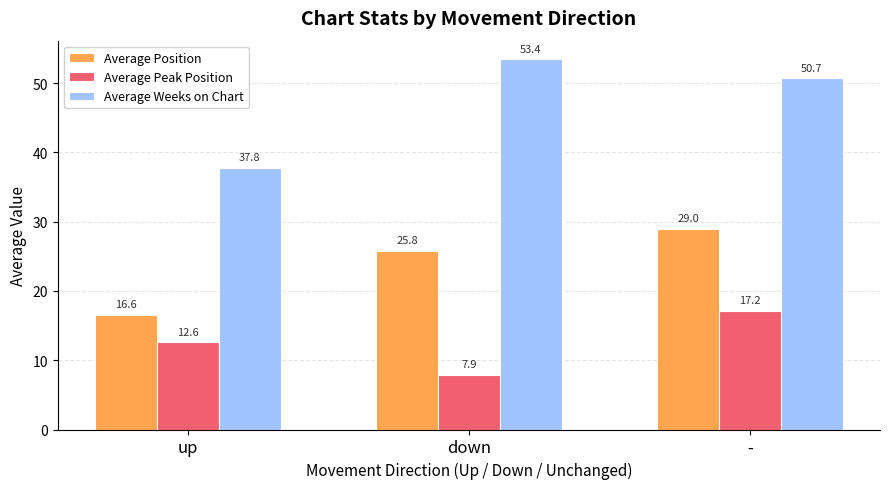

What is the label of the 3rd bar from the right?

up